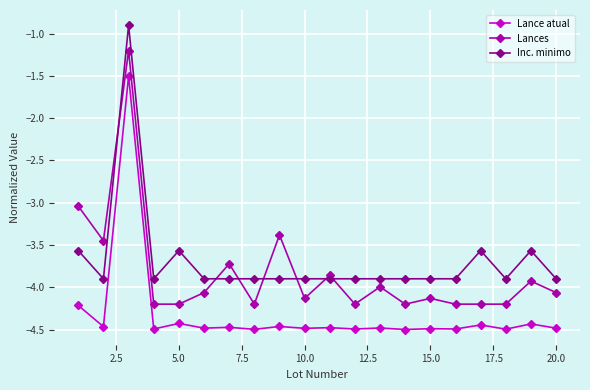

Rank the series by their maximum value, from lowest to highest.

Lance atual, Lances, Inc. minimo